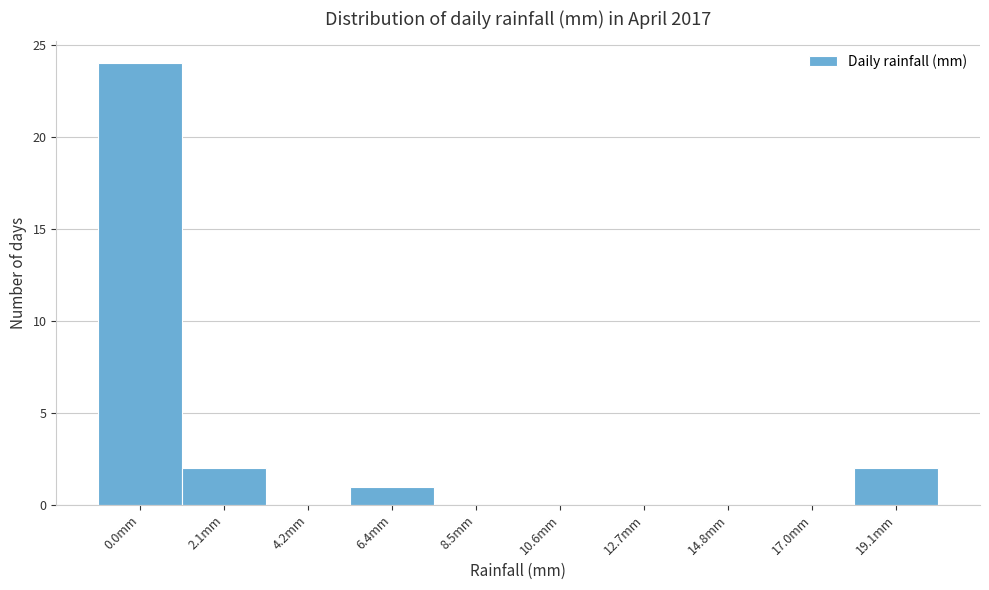

Reading right to left, what are all the values shown in this chart?

19.1mm=2	17.0mm=0	14.8mm=0	12.7mm=0	10.6mm=0	8.5mm=0	6.4mm=1	4.2mm=0	2.1mm=2	0.0mm=24